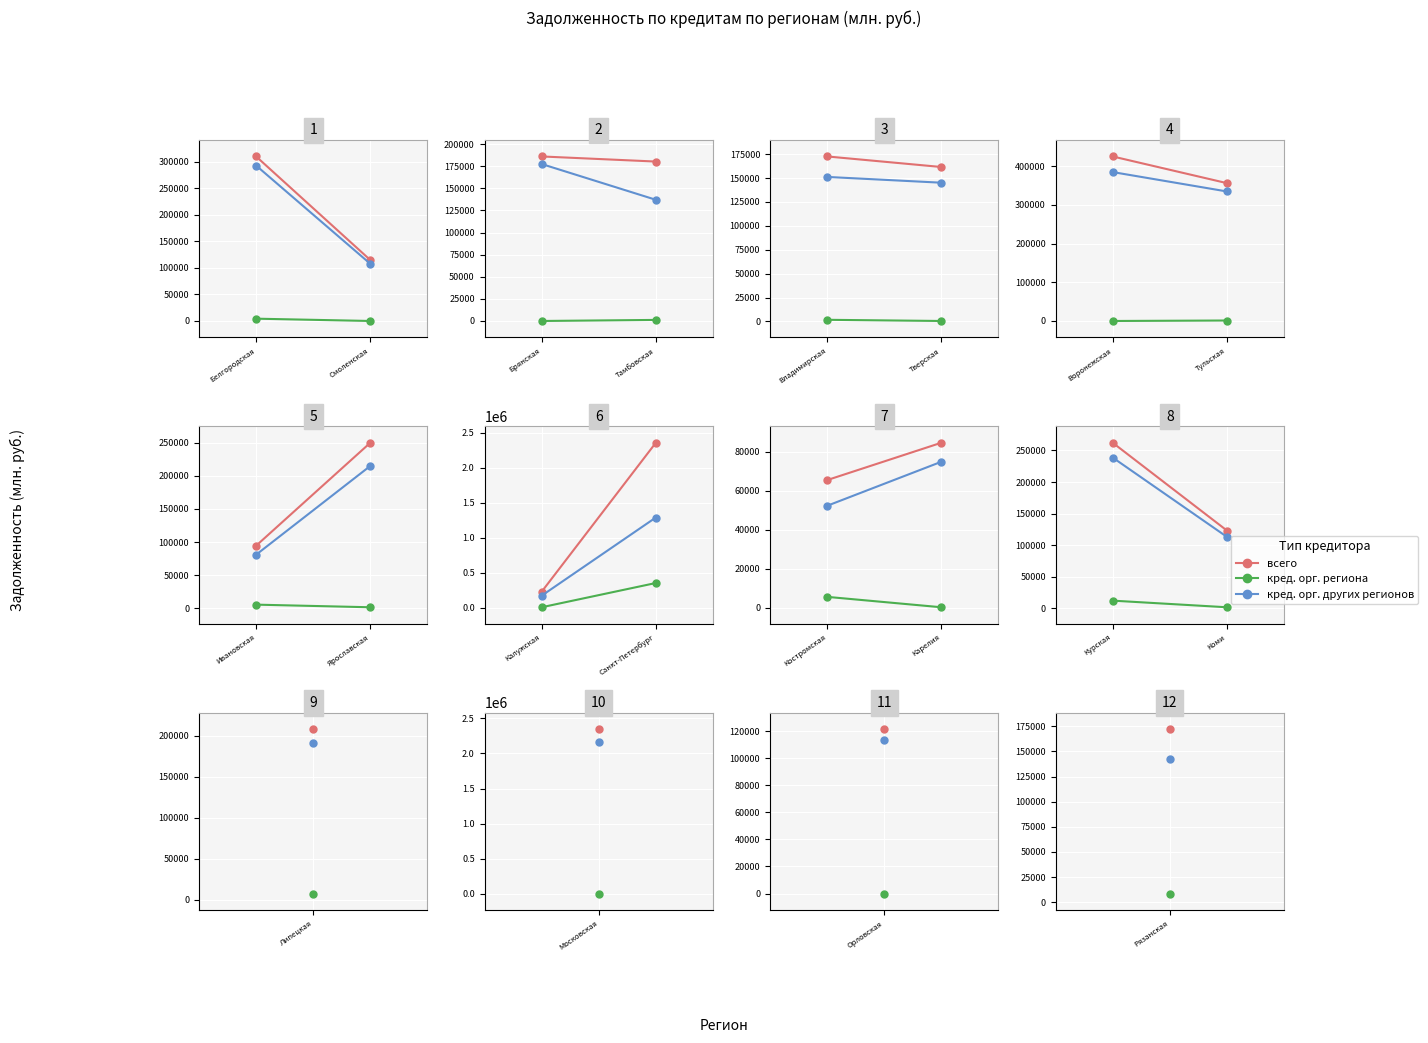

List the labels in order of всего value, largest first.

Курская, Коми